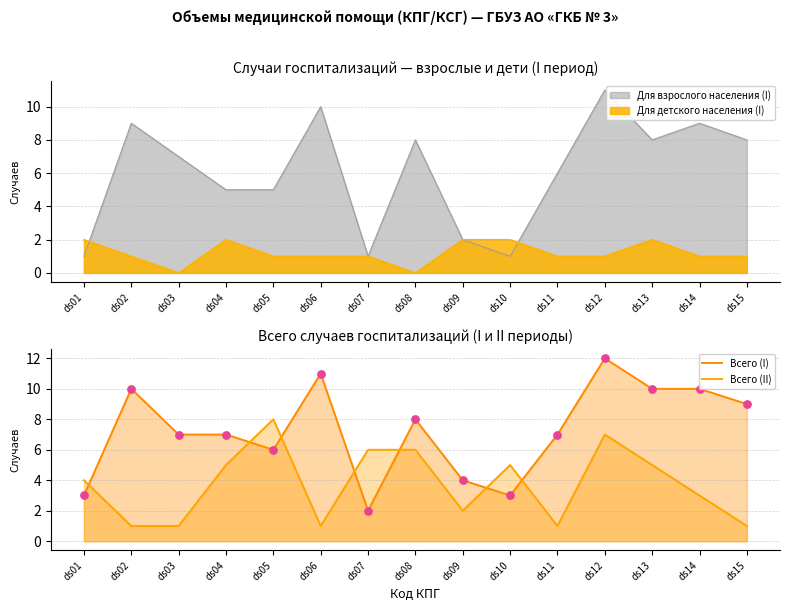

What are all the series names shown in the legend?

Всего (I), Всего (II)